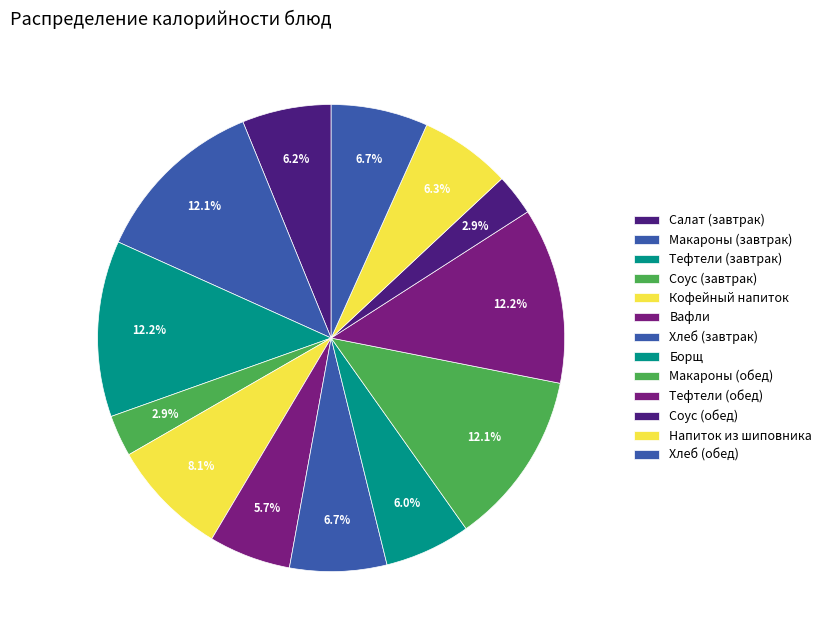

Which has a higher value, Хлеб (завтрак) or Кофейный напиток?

Кофейный напиток